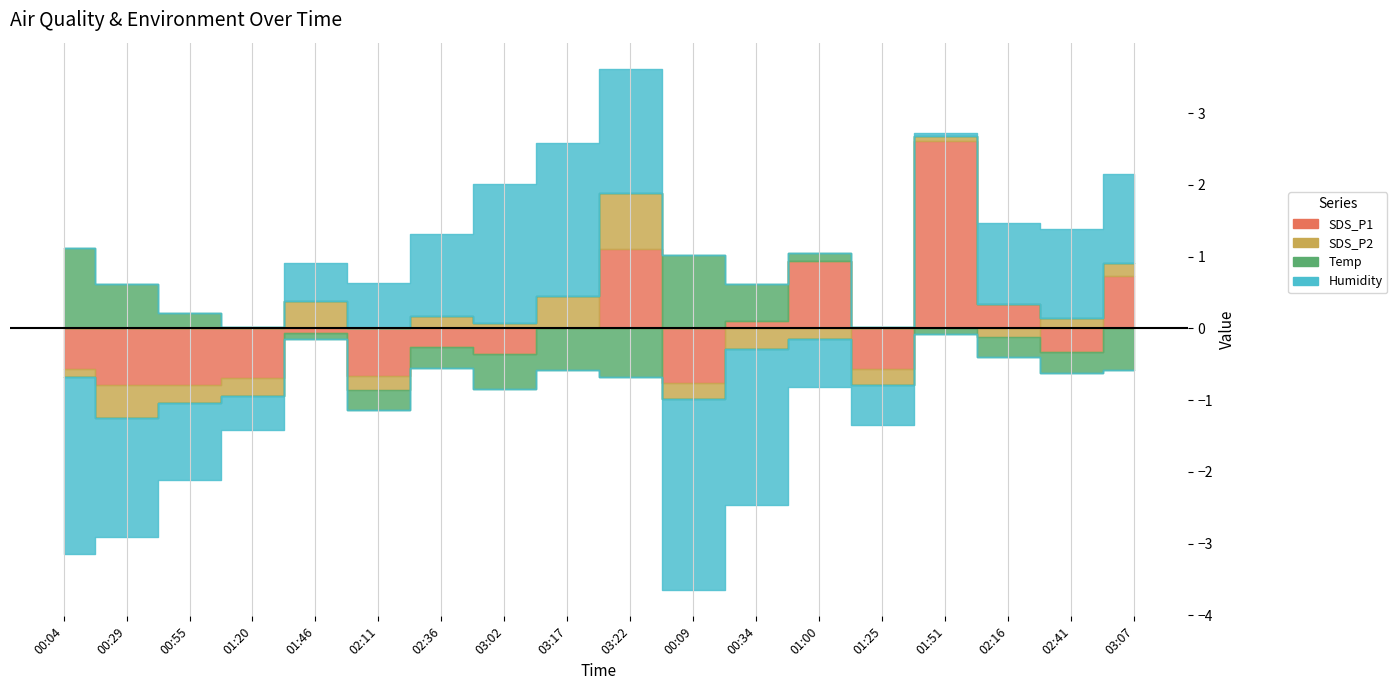

True or false: Humidity and Temp intersect in this chart.

False